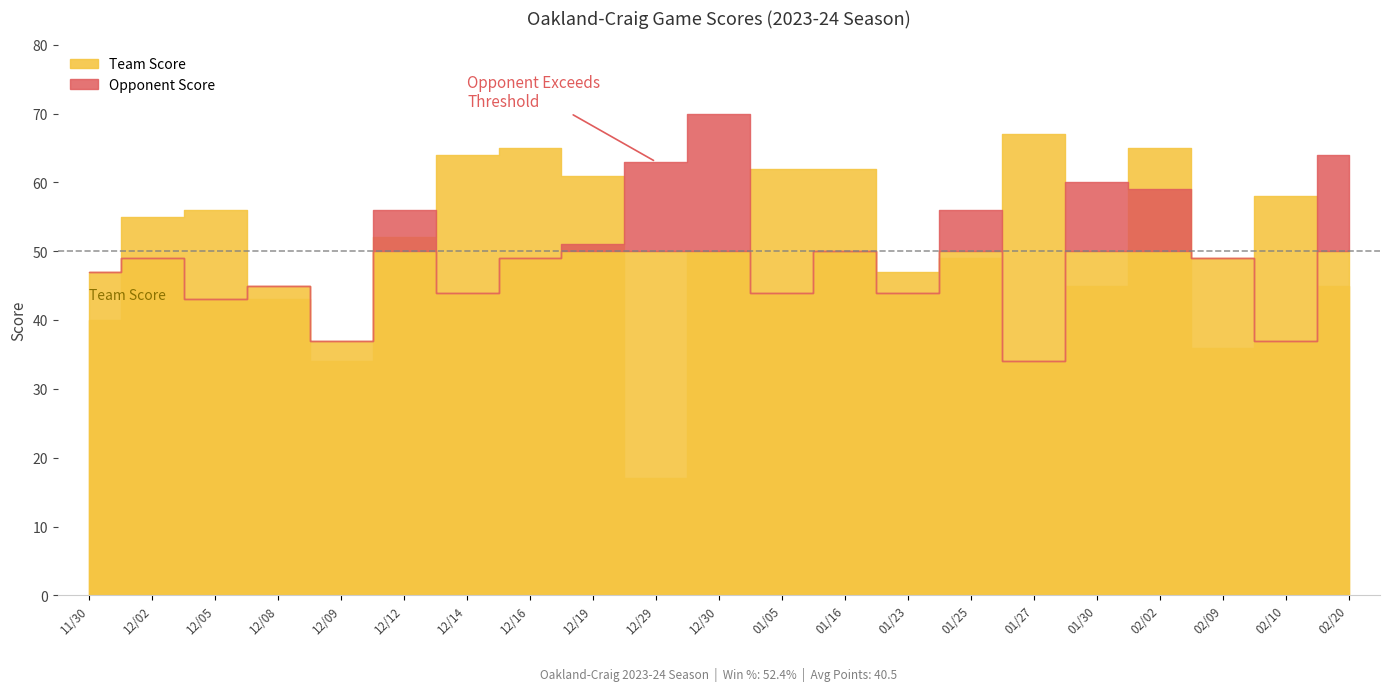

True or false: Team Score has a value of 45 at 02/20.

True